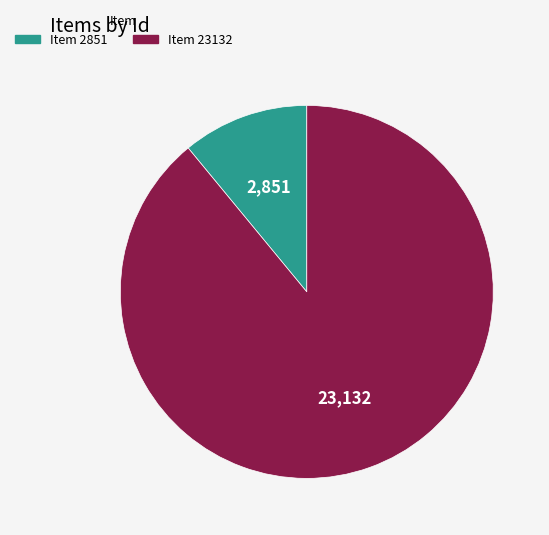

How many slices are in this pie chart?

2